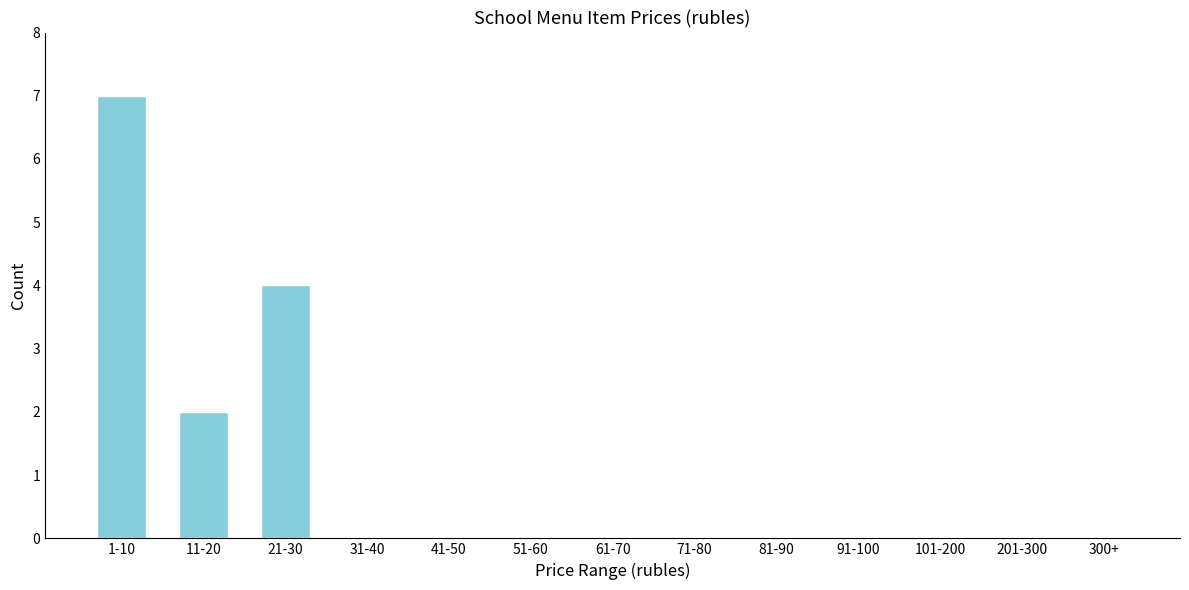

Reading left to right, extract all data points from this chart.

1-10=7	11-20=2	21-30=4	31-40=0	41-50=0	51-60=0	61-70=0	71-80=0	81-90=0	91-100=0	101-200=0	201-300=0	300+=0